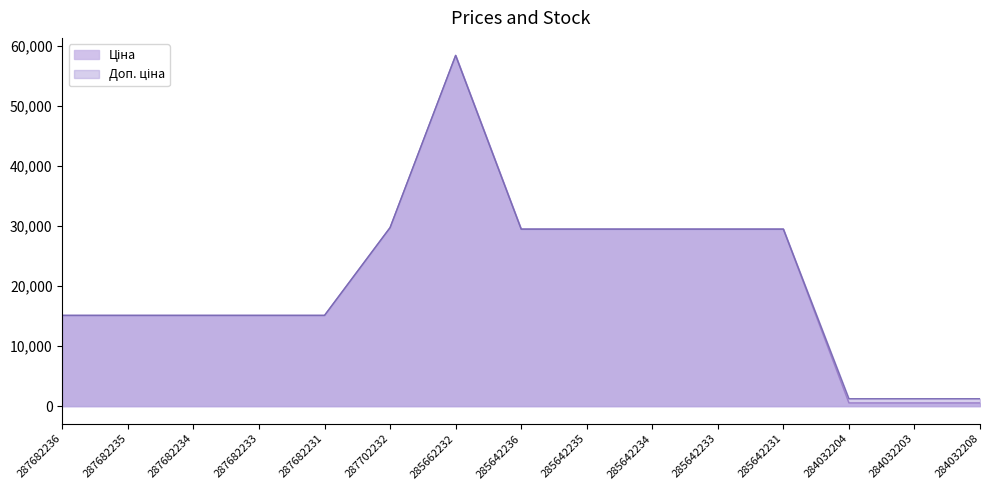

True or false: Ціна and Доп. ціна cross at least once.

False